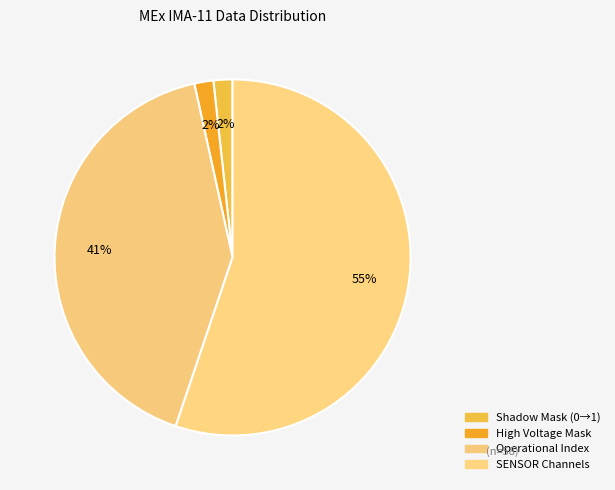

Is there any slice that represents more than half of the pie?

Yes